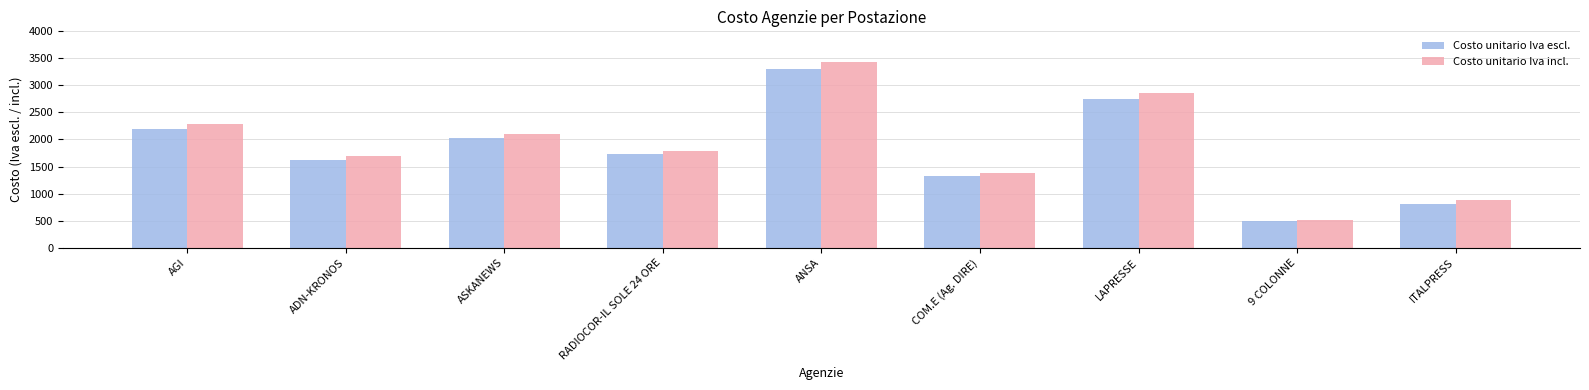

What is the sum of the Costo unitario Iva escl. values at ITALPRESS and ANSA?

4100.0